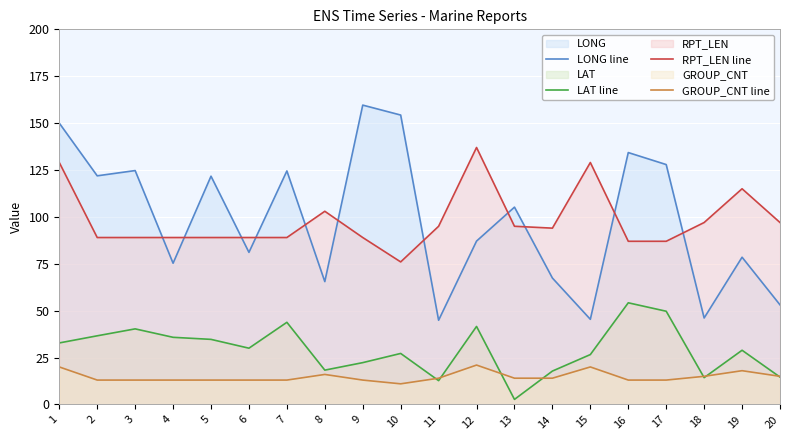

Which series has the largest total across all categories?

LONG line